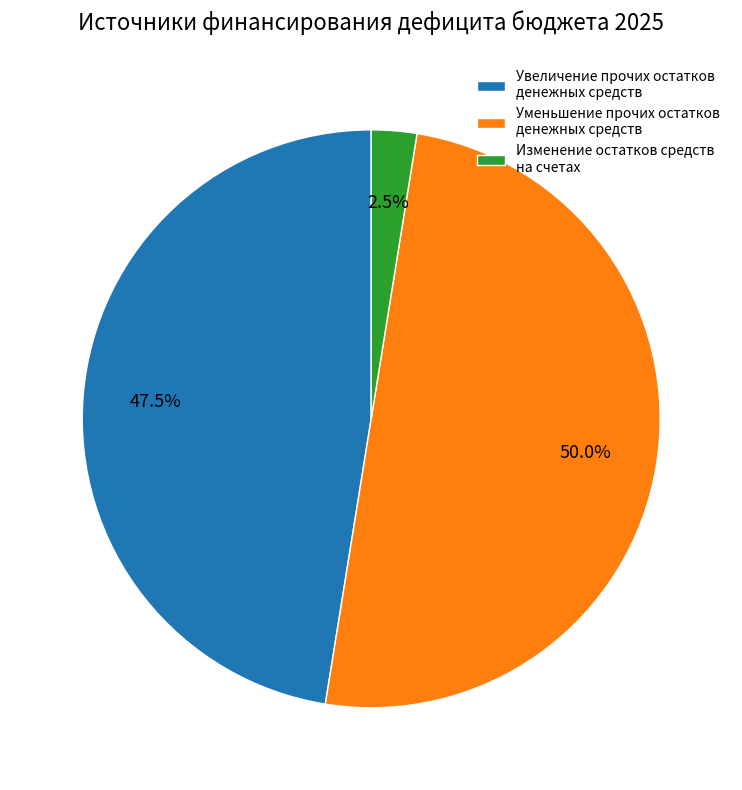

Count the number of slices in the pie.

3